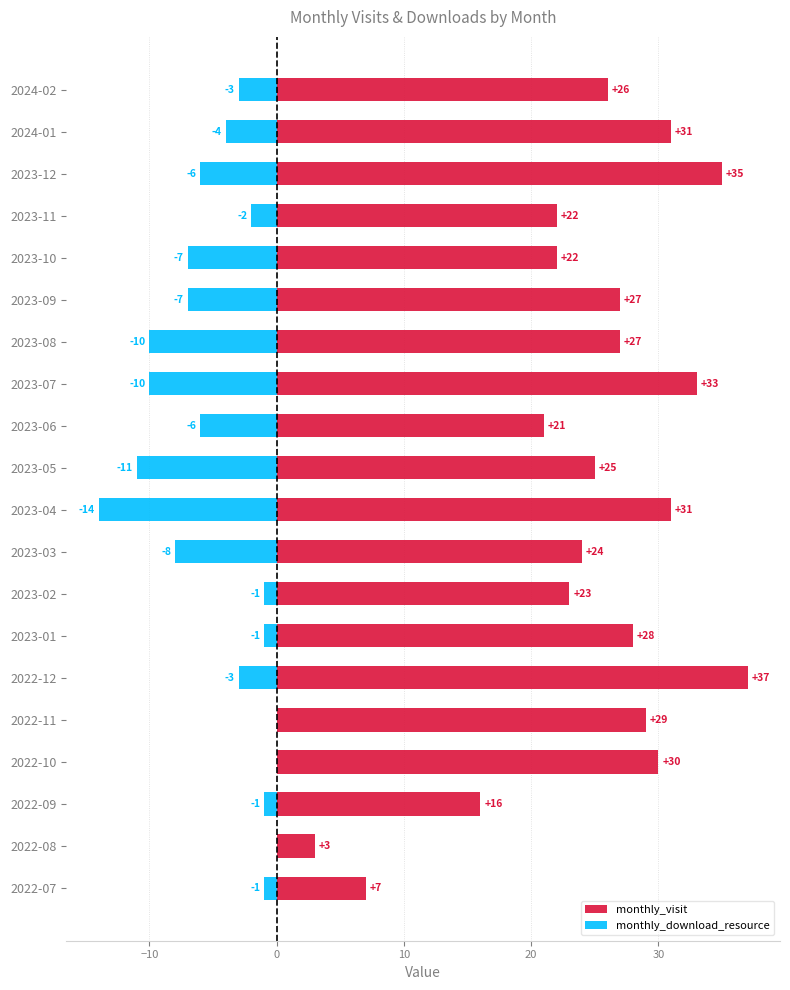

What is the smallest value displayed?

-14